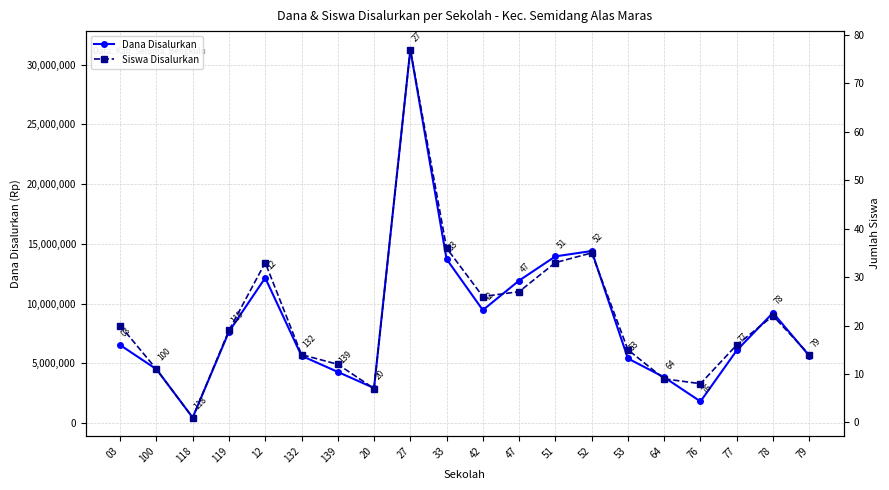

What is the label of the 15th point from the left?

53